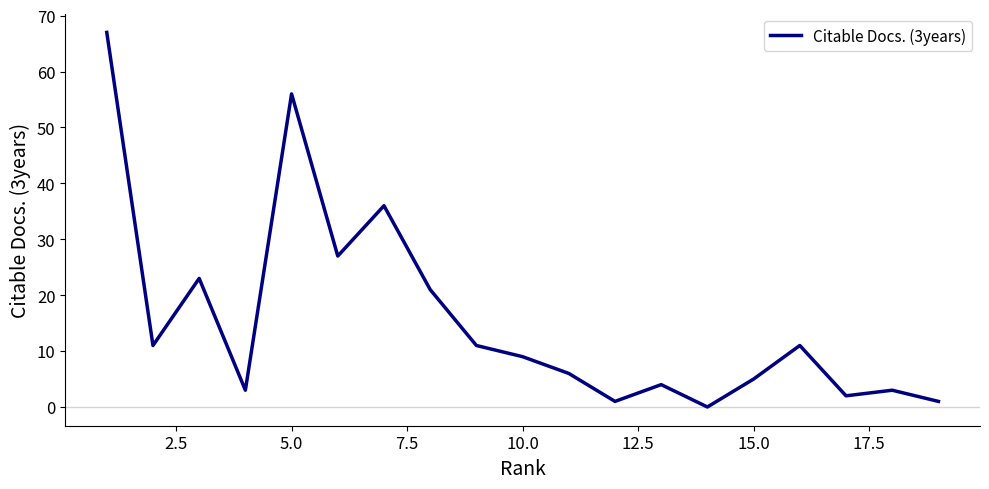

What is the greatest value displayed?

67